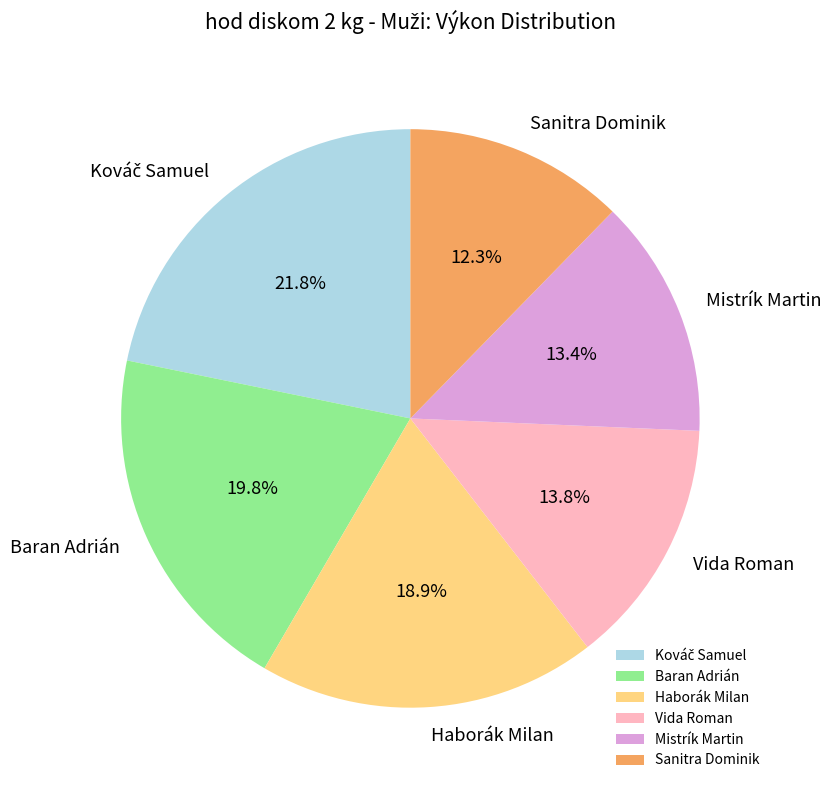

True or false: Vida Roman accounts for 14% of the total.

True